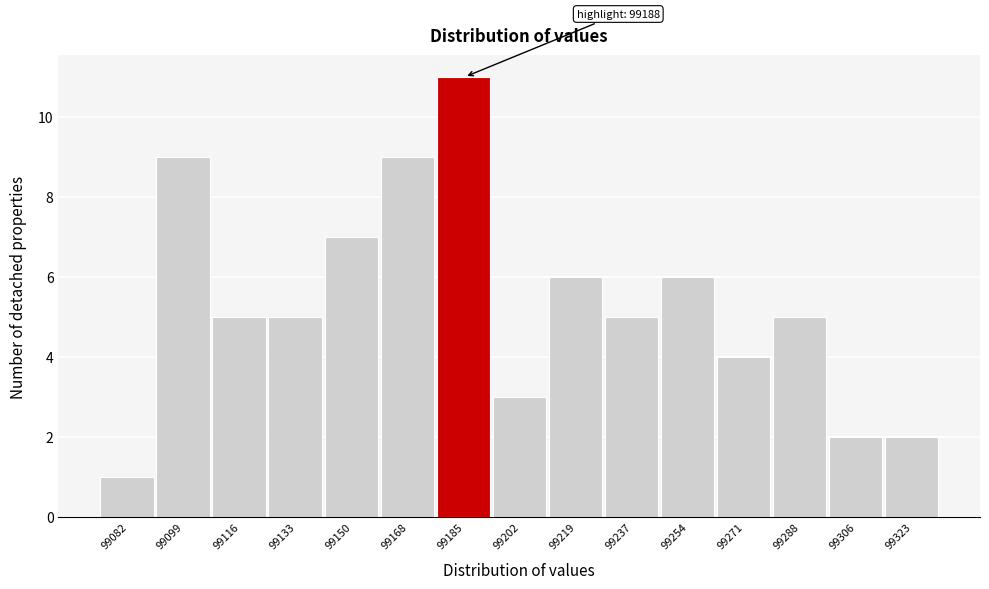

Reading left to right, list all the values displayed in this chart.

1	9	5	5	7	9	11	3	6	5	6	4	5	2	2